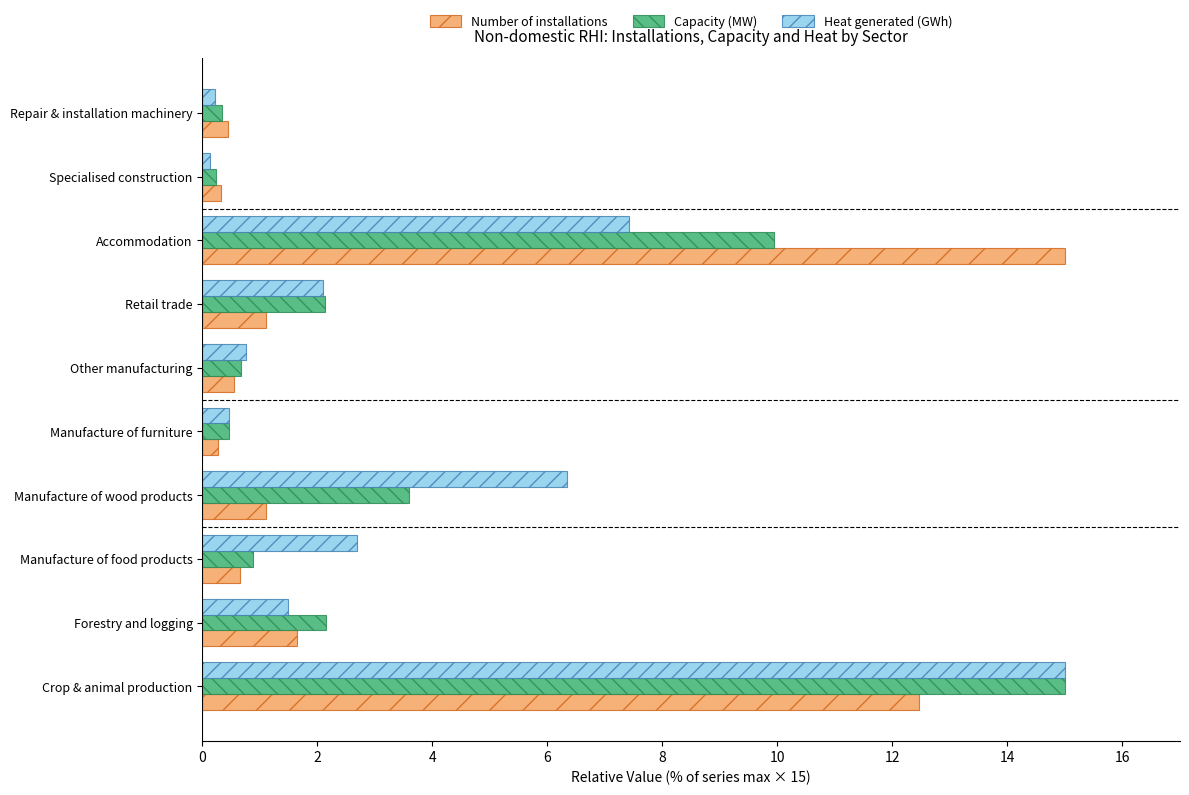

What is the sum of all Number of installations values?

33.6